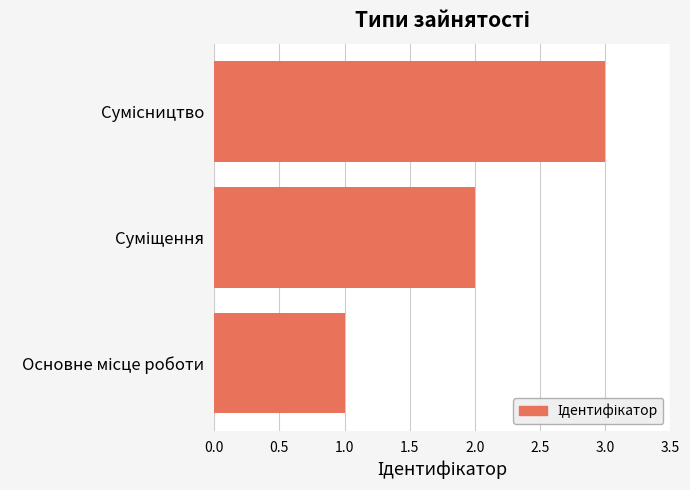

What is the greatest value displayed?

3